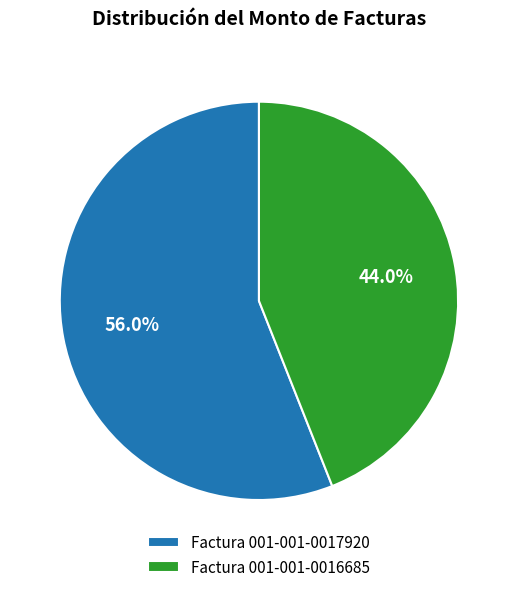

How many slices are in this pie chart?

2